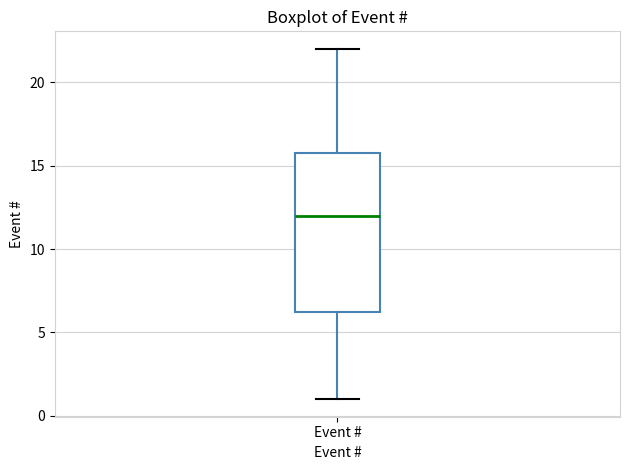

Read this box plot against the y-axis: the position of the median line, the range covered by the box, and the ends of both whiskers. The values are not printed on the chart, so give them approximately, as read against the axis.

median 12.0, box 6.5 to 16.0, whiskers 1.0 to 22.0